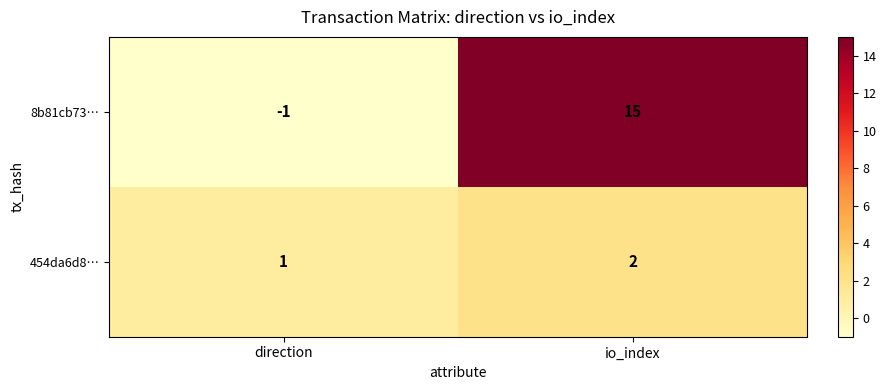

What is the maximum value for 8b81cb73…?

15